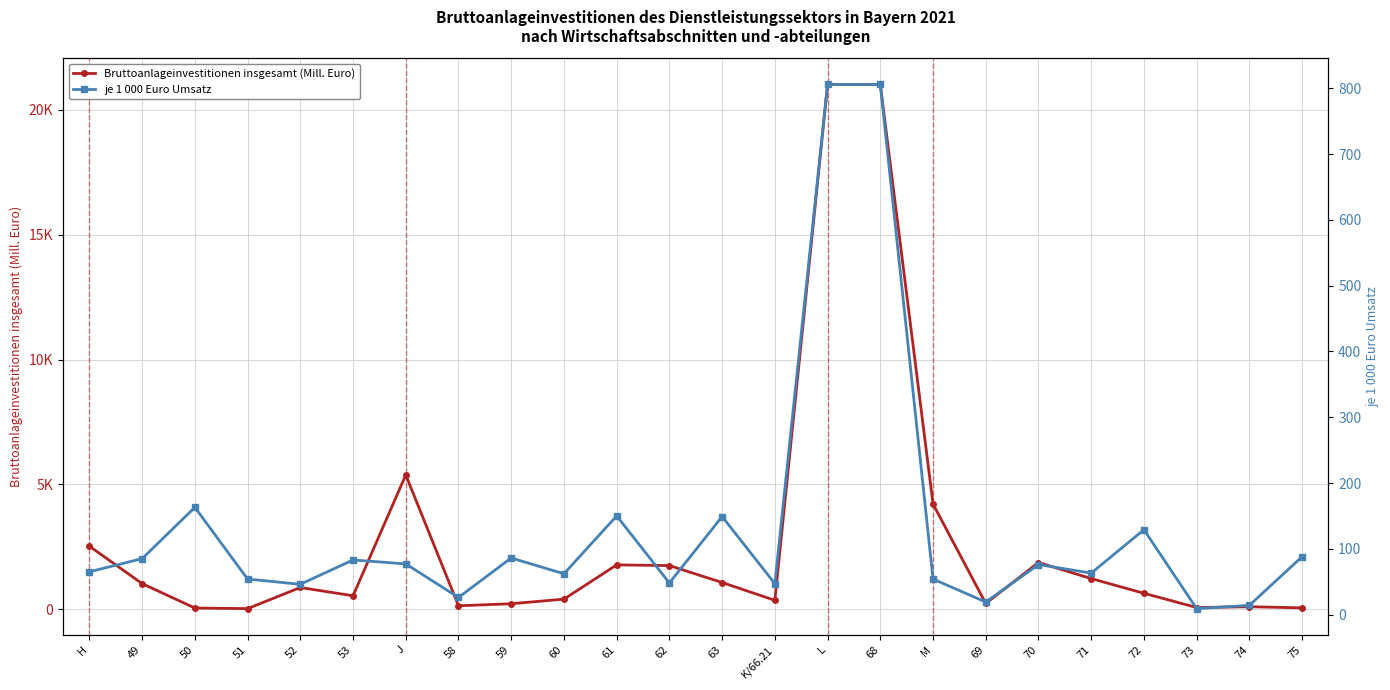

Rank the series at 68 from highest to lowest value.

Bruttoanlageinvestitionen insgesamt (Mill. Euro), je 1 000 Euro Umsatz